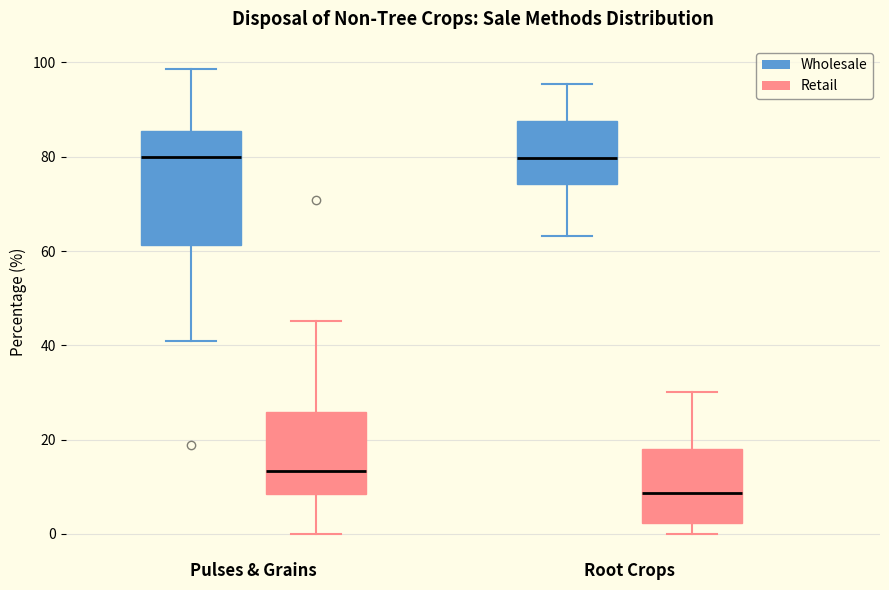

Reading left to right, read every box against the y-axis: the position of its median line, the range the box covers, and the ends of its whiskers. The values are not printed on the chart, so give them approximately, as read against the axis.

Pulses & Grains (Wholesale): median 80, box 62 to 86, whiskers 40 to 98
Pulses & Grains (Retail): median 14, box 8 to 26, whiskers 0 to 46
Root Crops (Wholesale): median 80, box 74 to 88, whiskers 64 to 96
Root Crops (Retail): median 8, box 2 to 18, whiskers 0 to 30